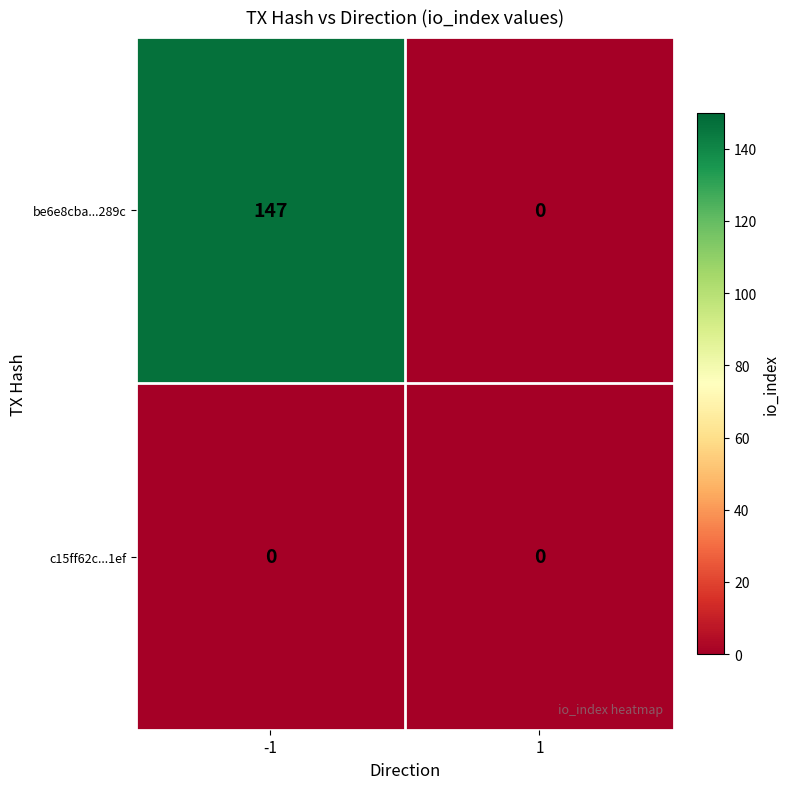

Between -1 and 1, which series saw the biggest shift?

be6e8cba...289c